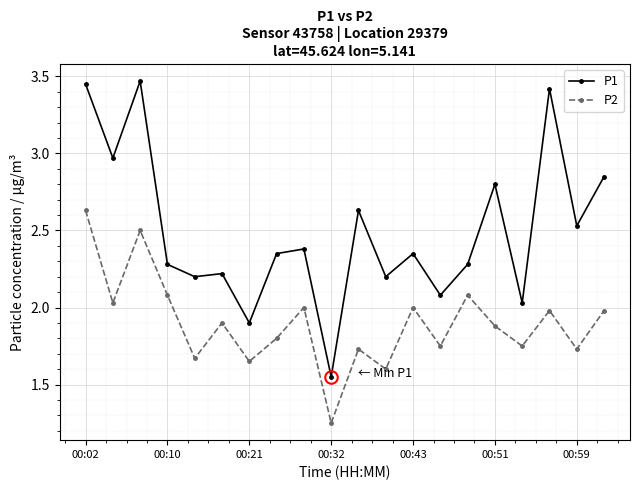

Rank the series by their average value, from highest to lowest.

P1, P2